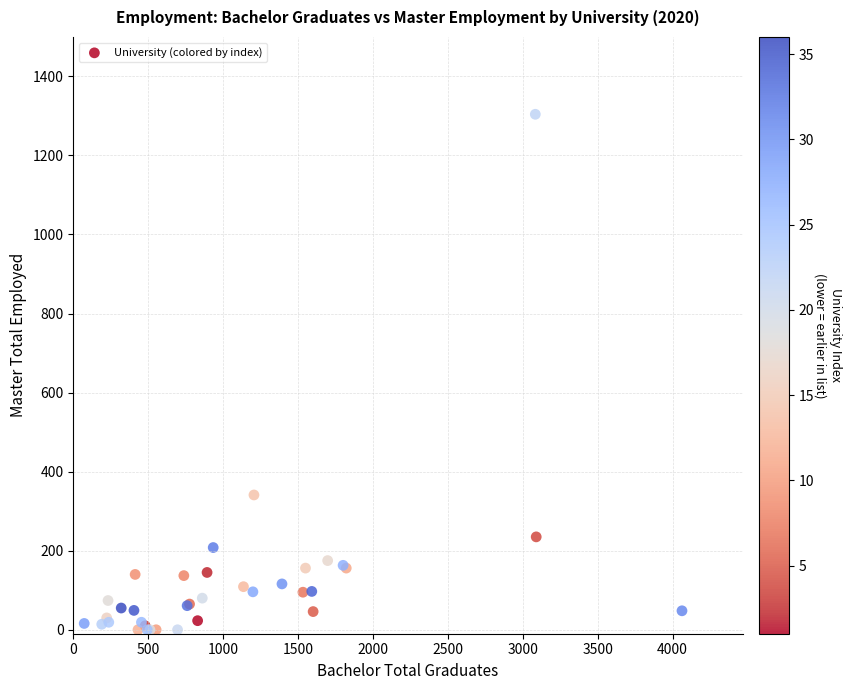

What Y value in the scatter plot is closest to 652?

341